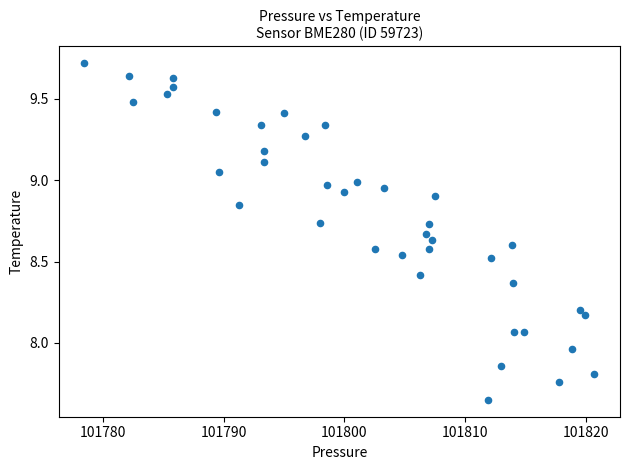

What is the range of Y values (max minus min)?

2.1